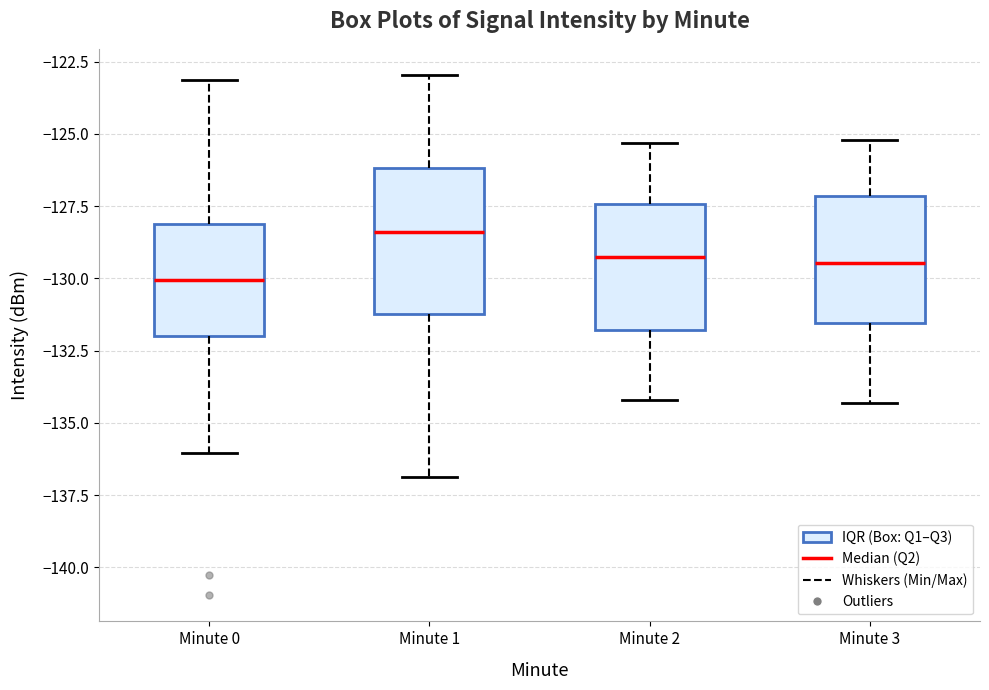

Which box is the tallest, from its lower edge to its upper edge?

Minute 1